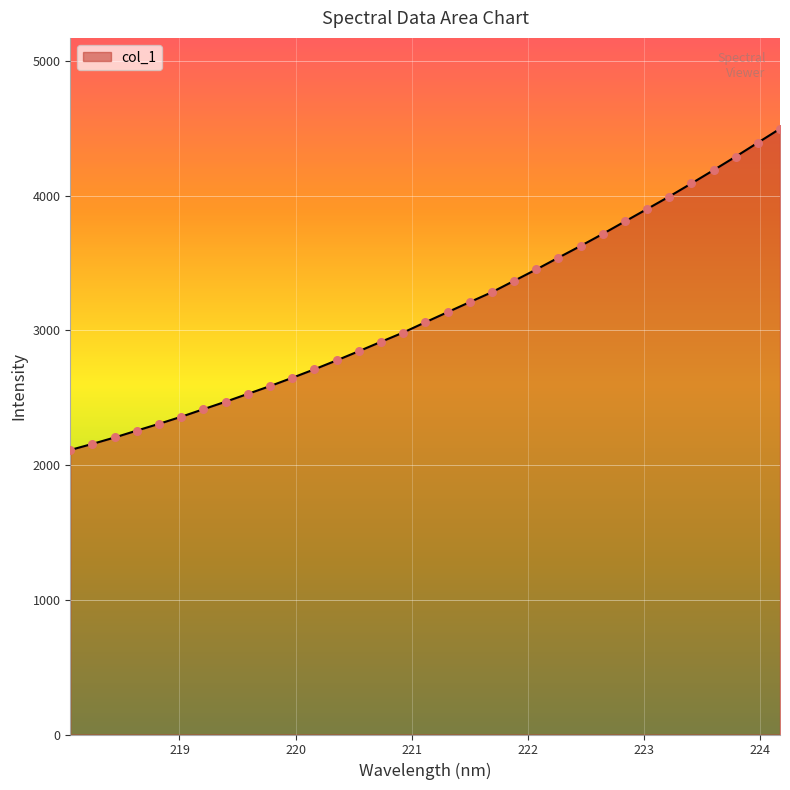

What is the smallest value displayed?

2112.8